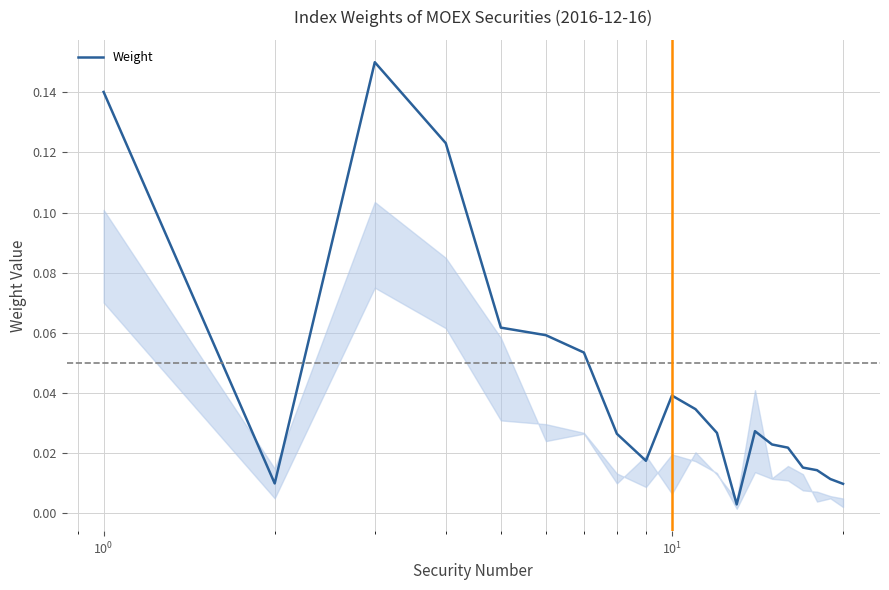

How many lines are shown in the chart?

1